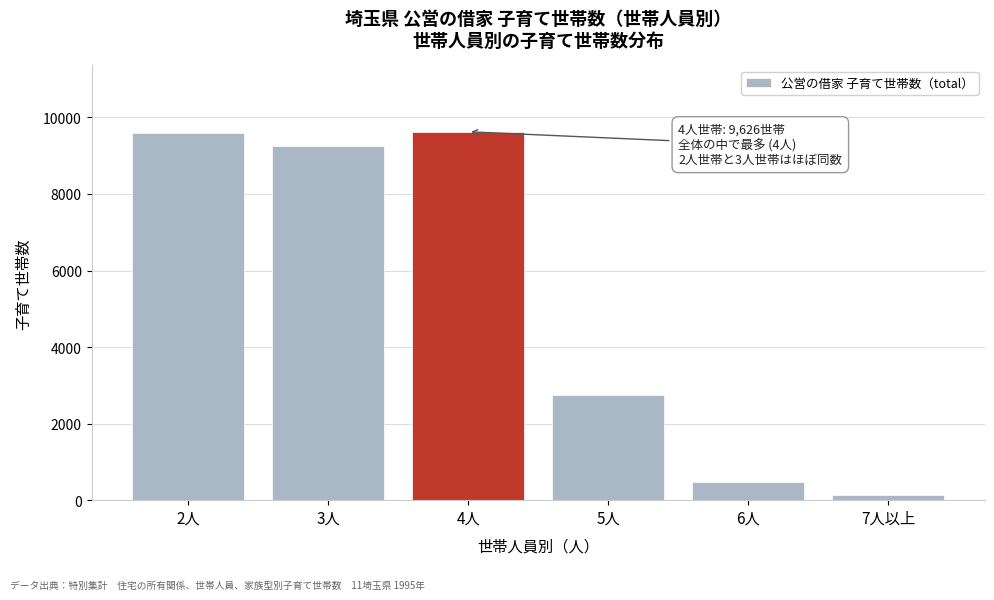

What is the ratio of the value at 3人 to the value at 6人?

20.0